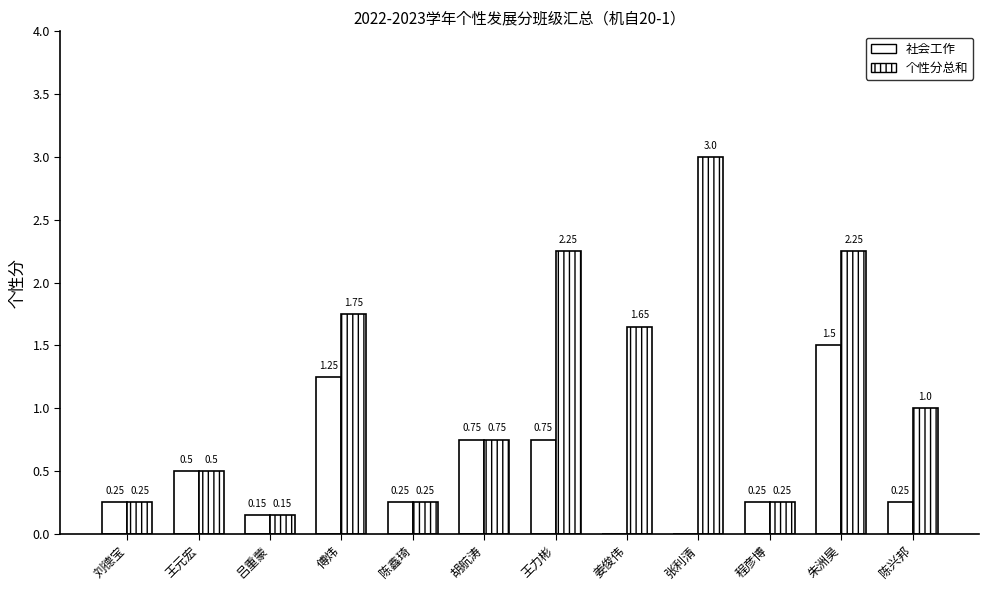

Which series has the largest total across all categories?

个性分总和